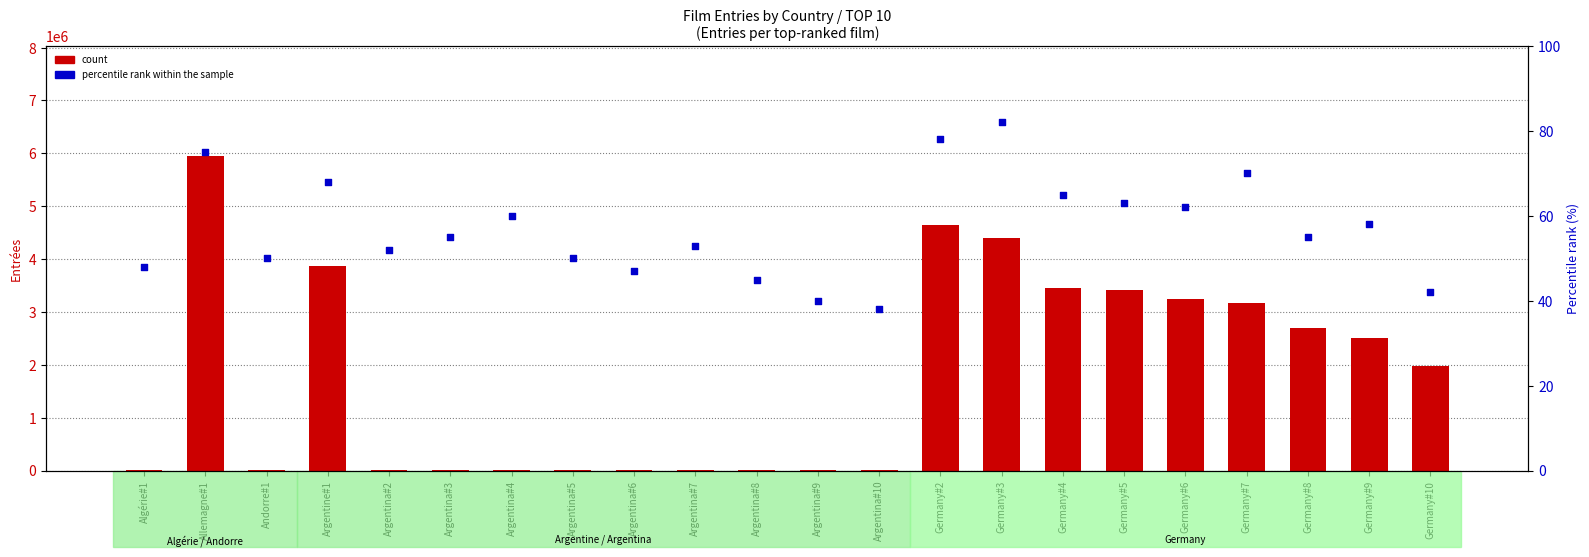

At which category is the sum across all series the highest?

Allemagne#1